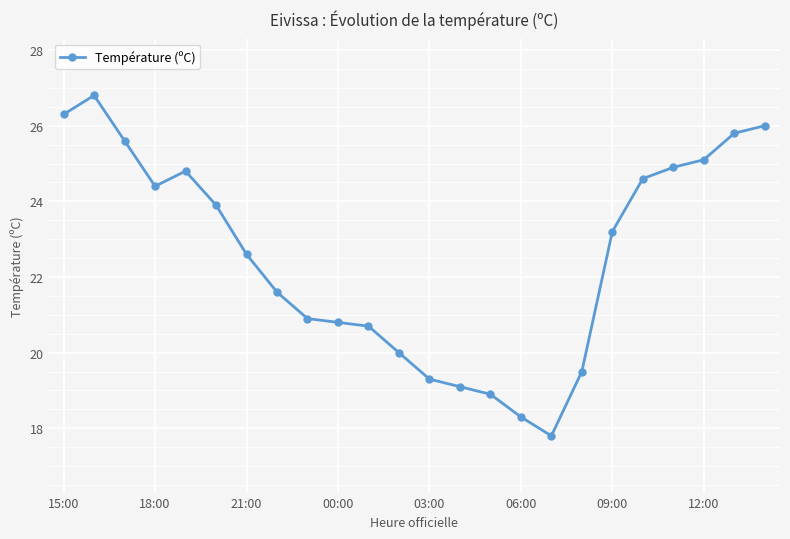

How many data points are above 23?

12